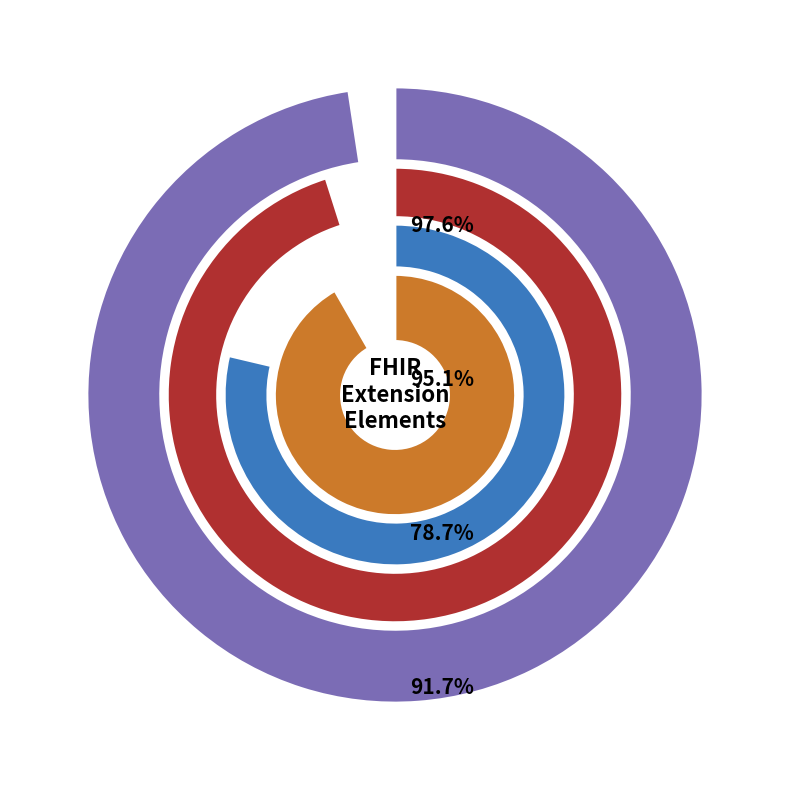

Is Extension.id the majority of the pie?

Yes